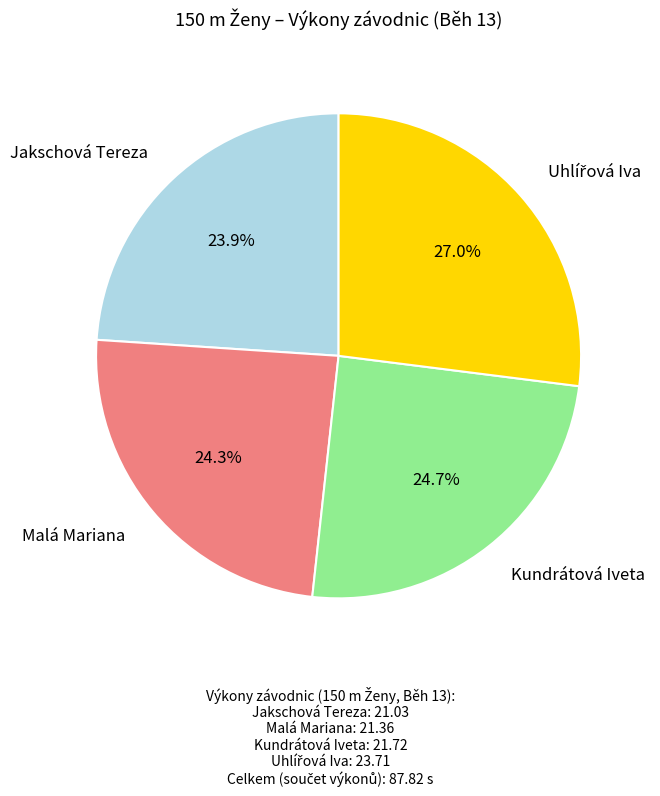

What percentage is NOT represented by Jakschová Tereza?

76.1%